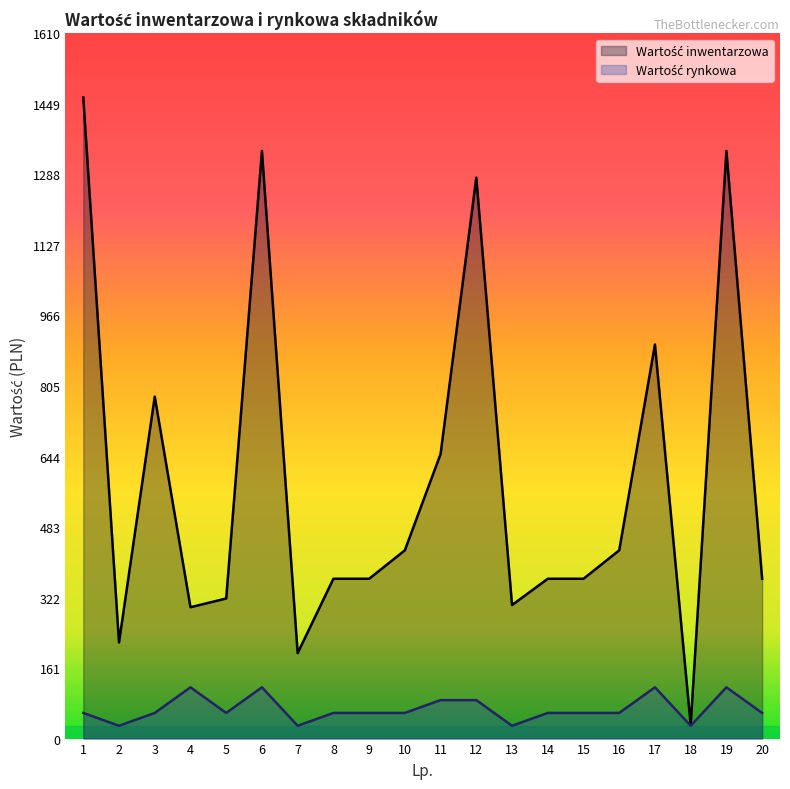

List the labels in order of Wartość inwentarzowa value, largest first.

1, 6, 19, 12, 17, 3, 11, 10, 16, 8, 9, 14, 15, 20, 5, 13, 4, 2, 7, 18